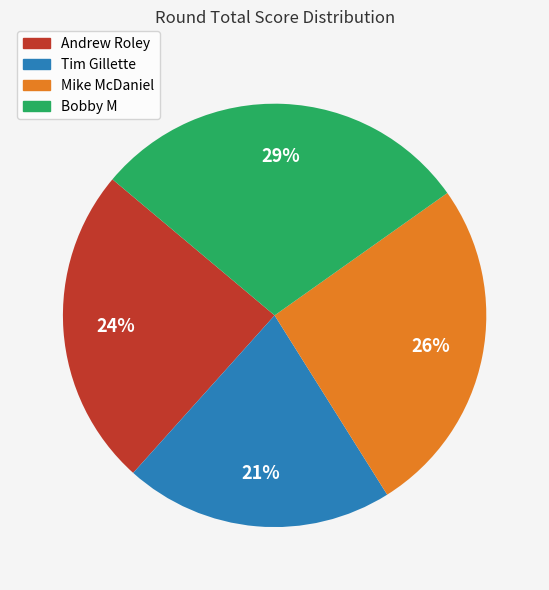

Is there a majority slice in this chart?

No